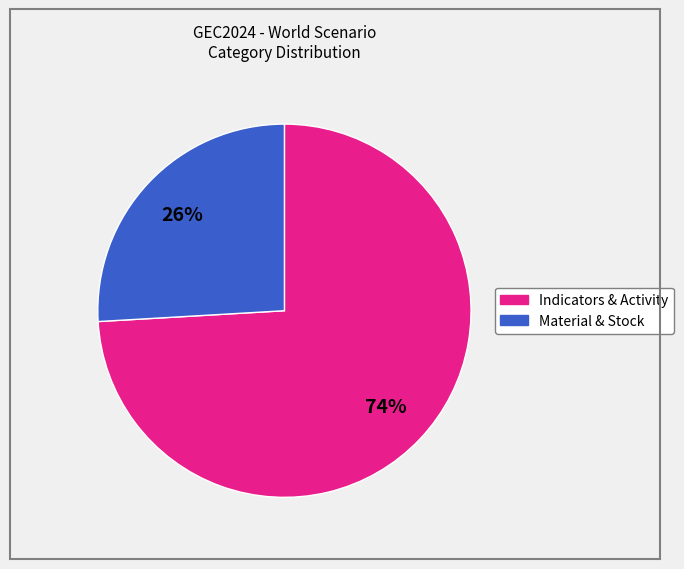

Is there a majority slice in this chart?

Yes